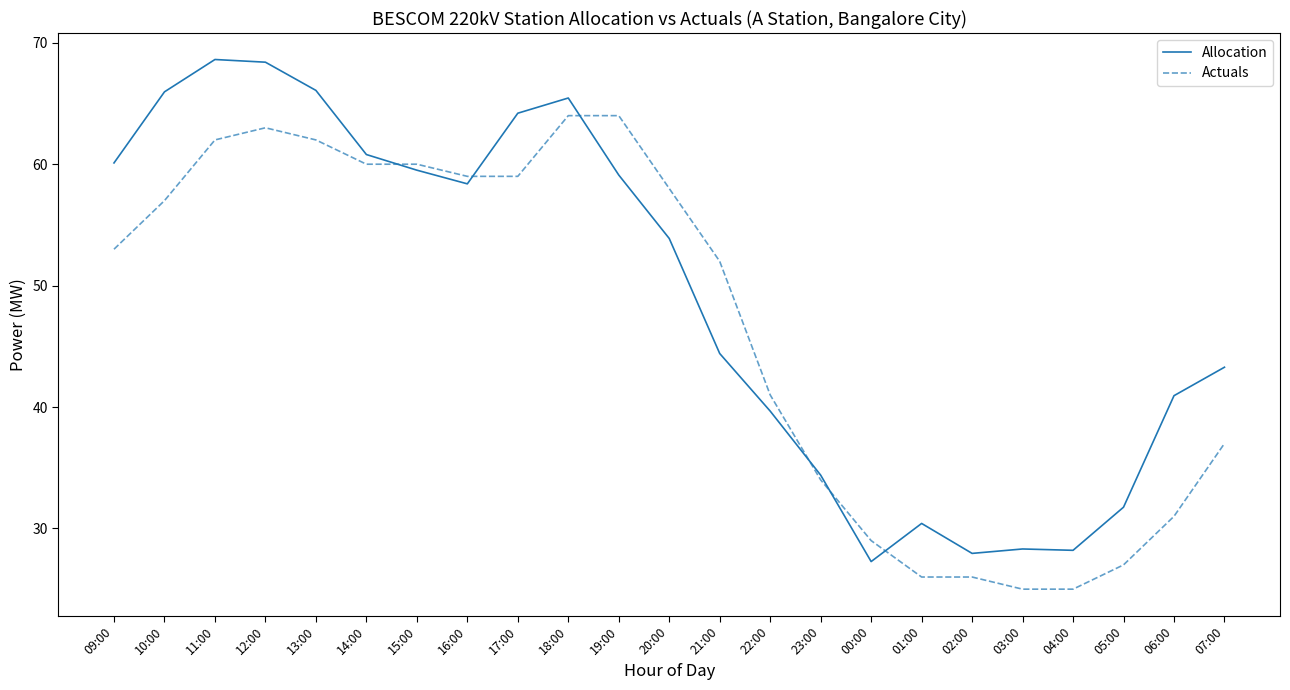

What is the total value across all series at 00:00?

56.3